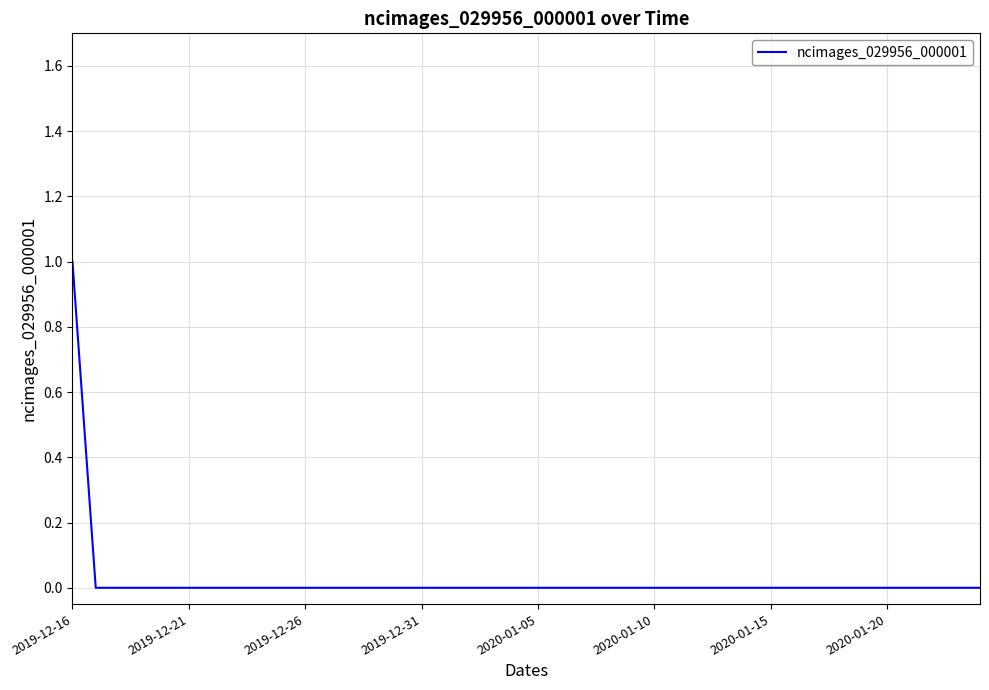

Which label corresponds to the largest value in the chart?

2019-12-16